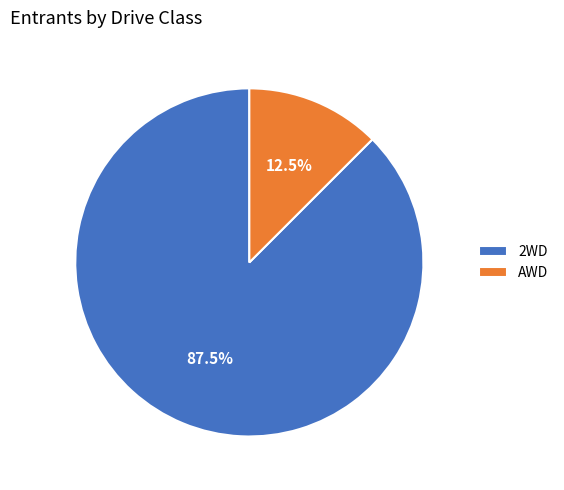

Which category accounts for the majority?

2WD